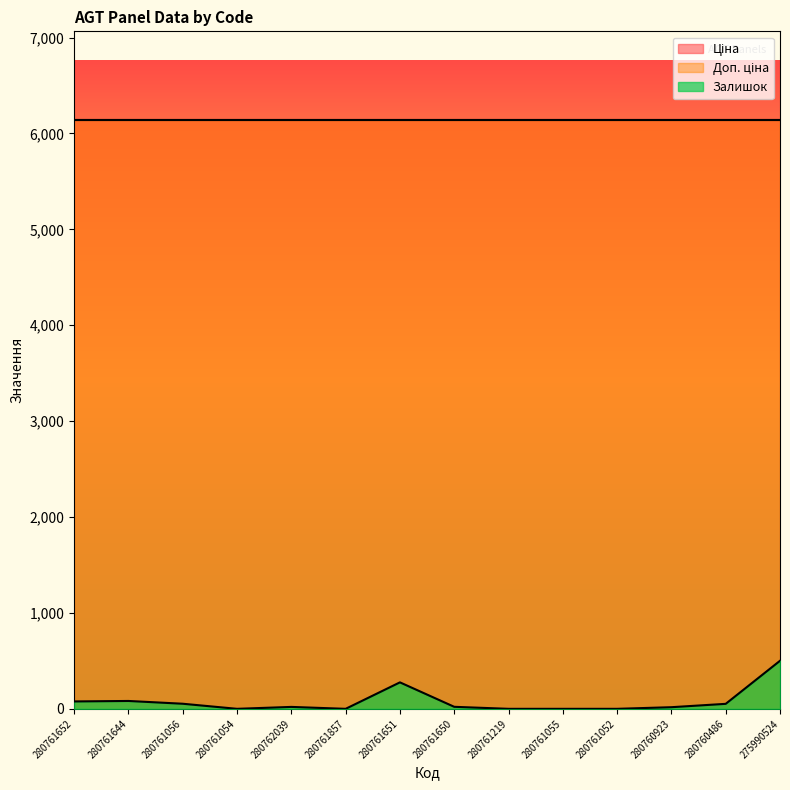

What is the label of the 1st point from the right?

275990524